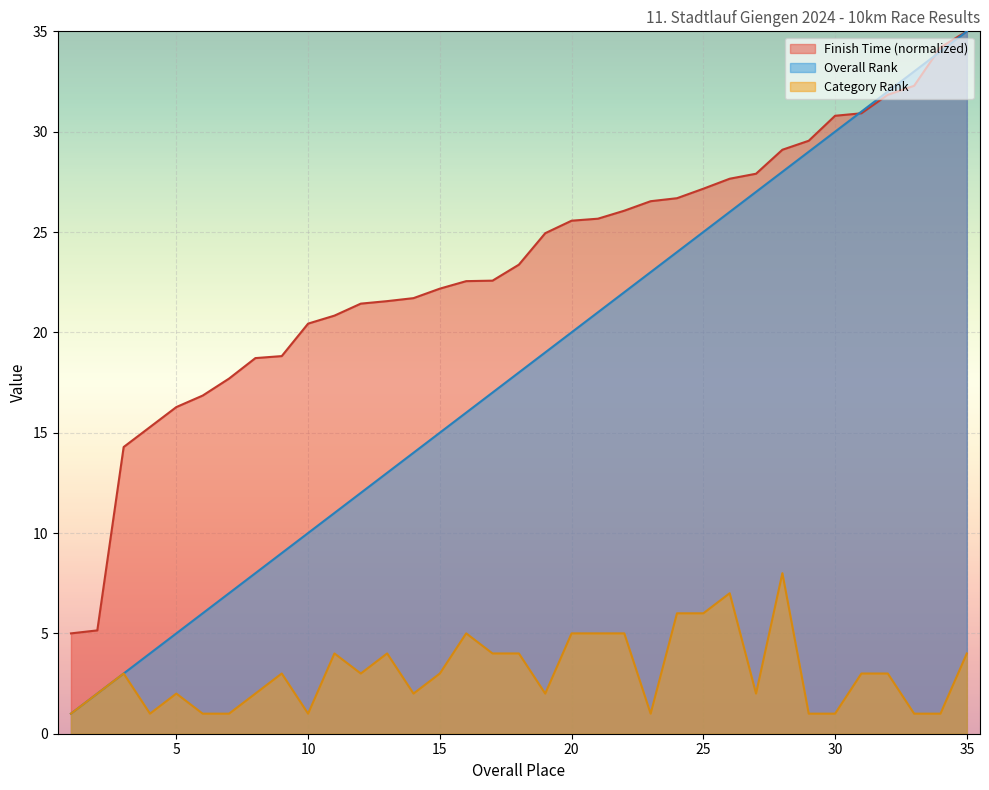

List the labels in order of Category Rank value, largest first.

28, 26, 24, 25, 16, 20, 21, 22, 11, 13, 17, 18, 35, 3, 9, 12, 15, 31, 32, 2, 5, 8, 14, 19, 27, 1, 4, 6, 7, 10, 23, 29, 30, 33, 34